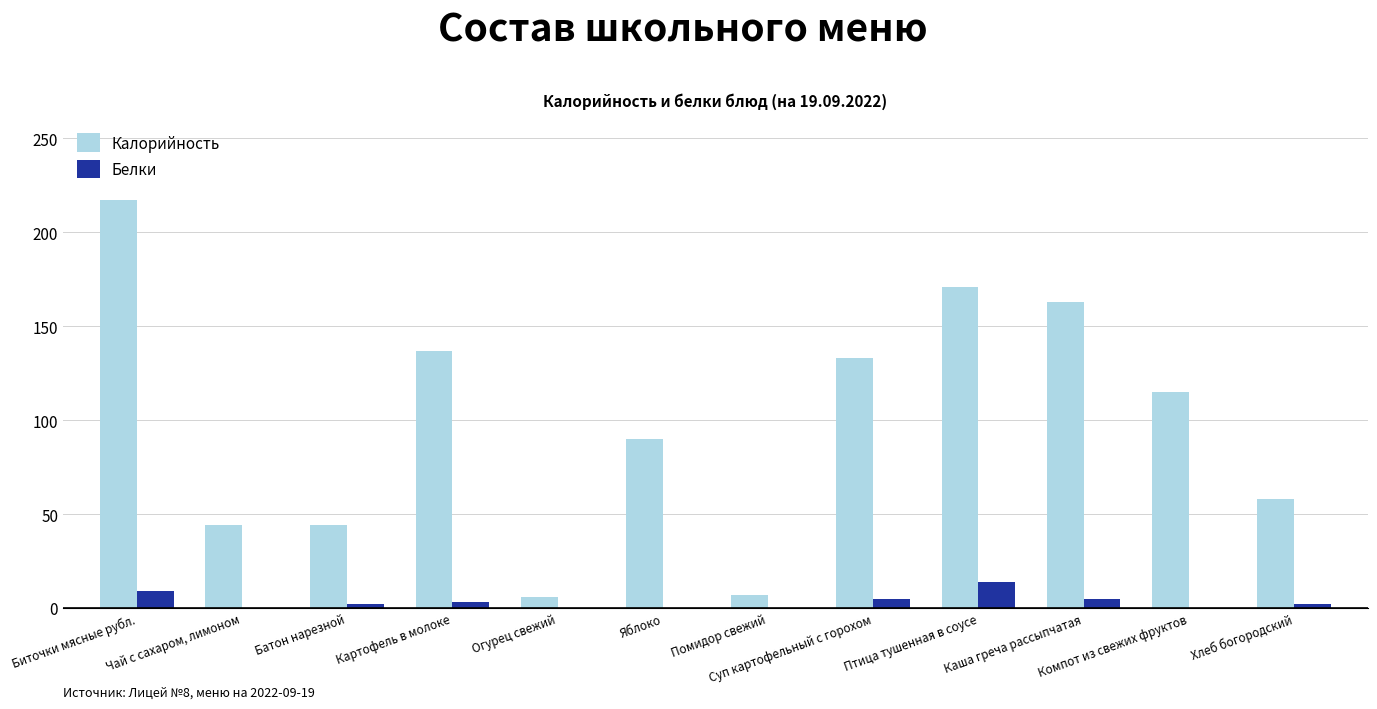

What is the greatest value displayed?

217